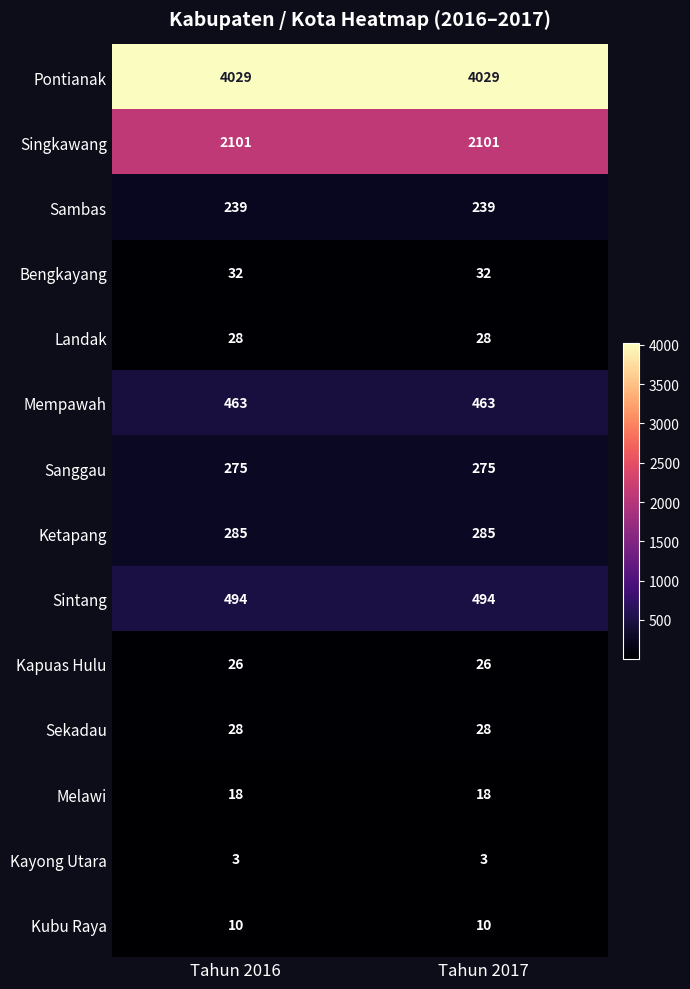

What is the average value of the Sekadau series?

28